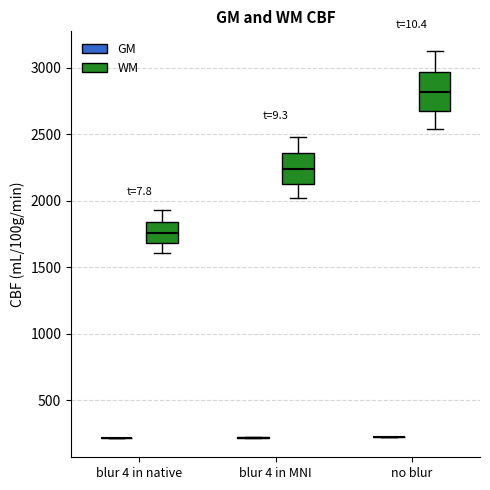

Which box is the tallest, from its lower edge to its upper edge?

no blur (WM)